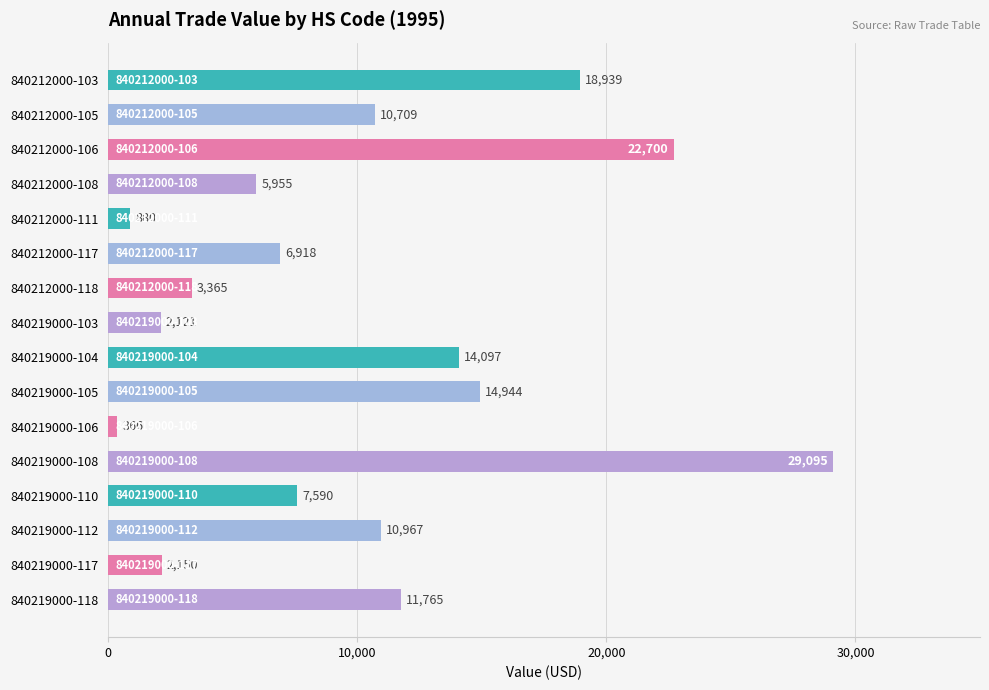

Which category has the highest value across all series?

840219000-108